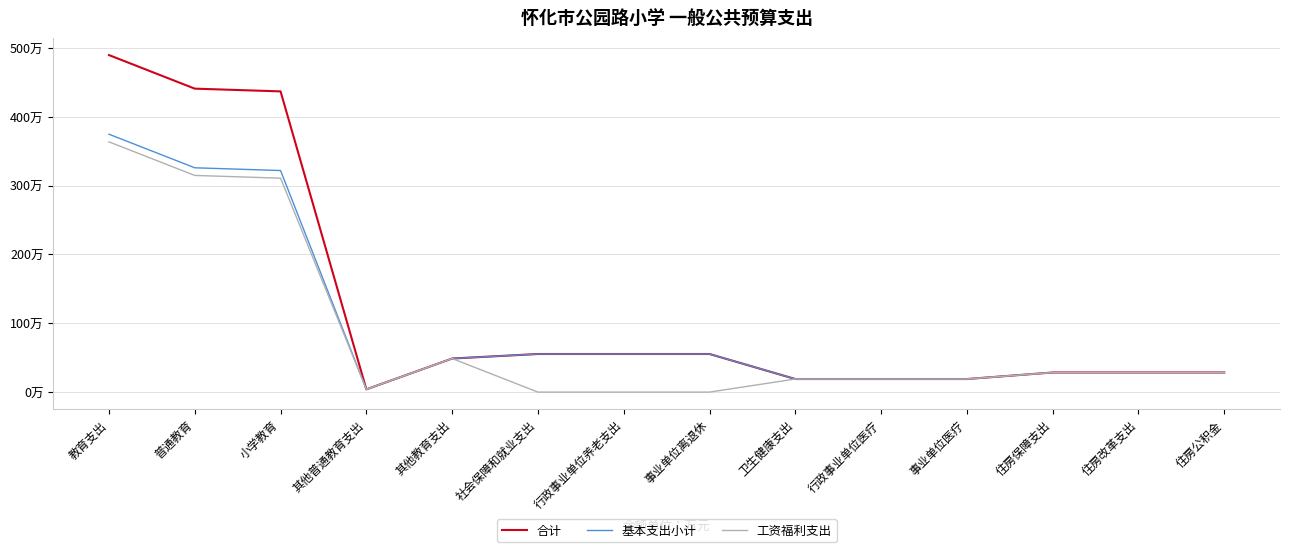

The value of 合计 at 住房改革支出 is 28.5. True or false?

True